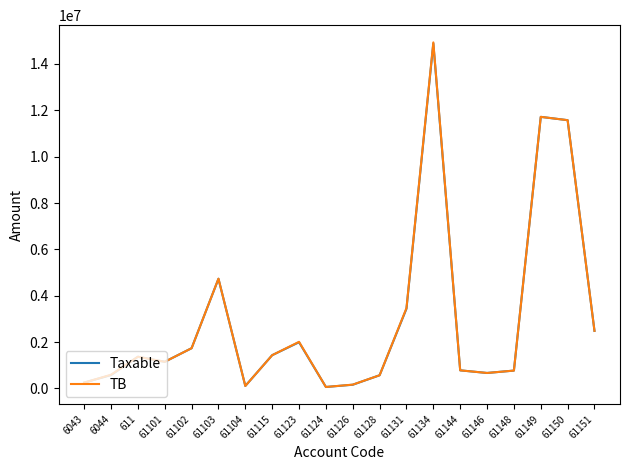

Where is the first local maximum for Taxable?

611